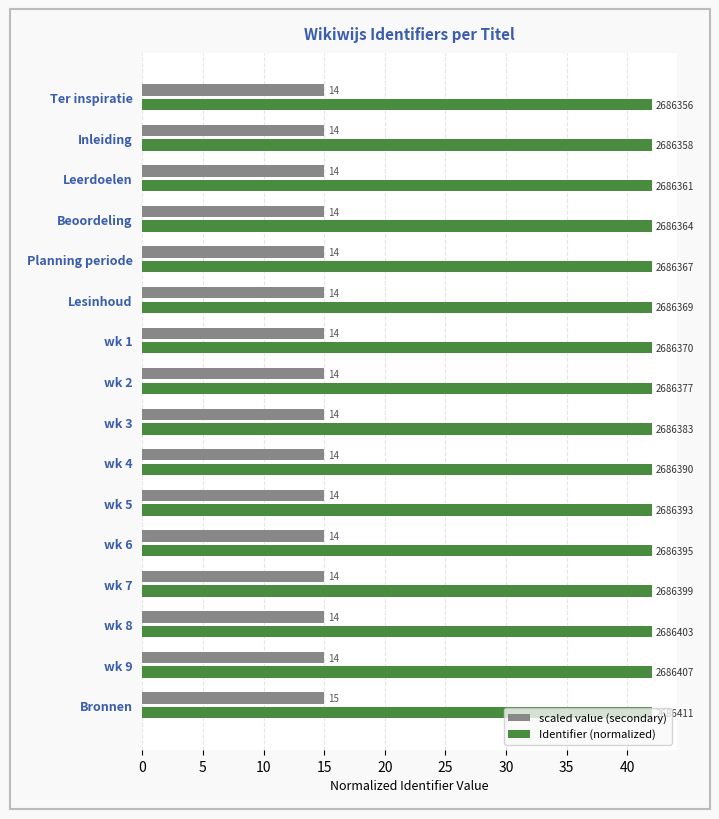

What is the value of the Identifier (normalized) bar at the 8th from the left?

42.0